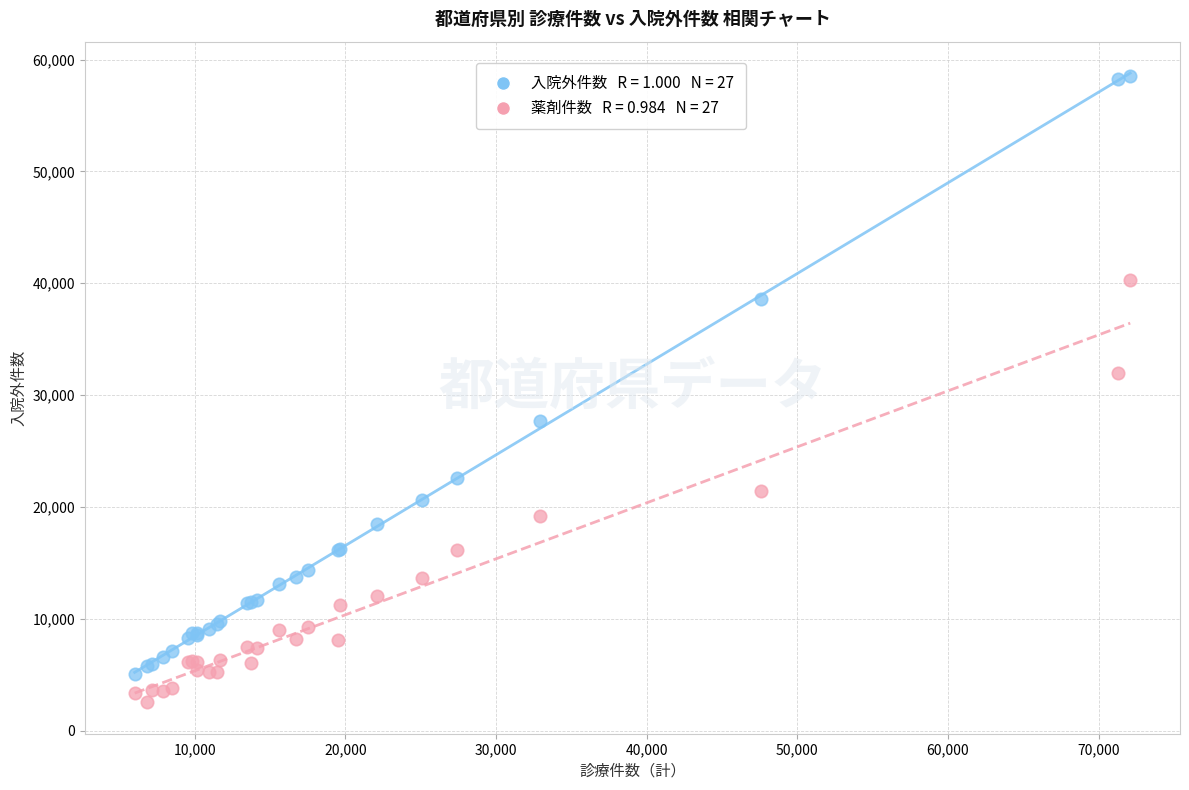

Across all series, what Y value is closest to 30541?

31999